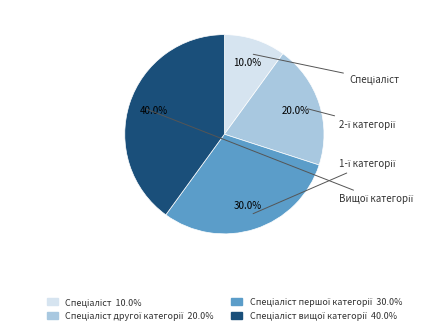

Is there a majority slice in this chart?

No